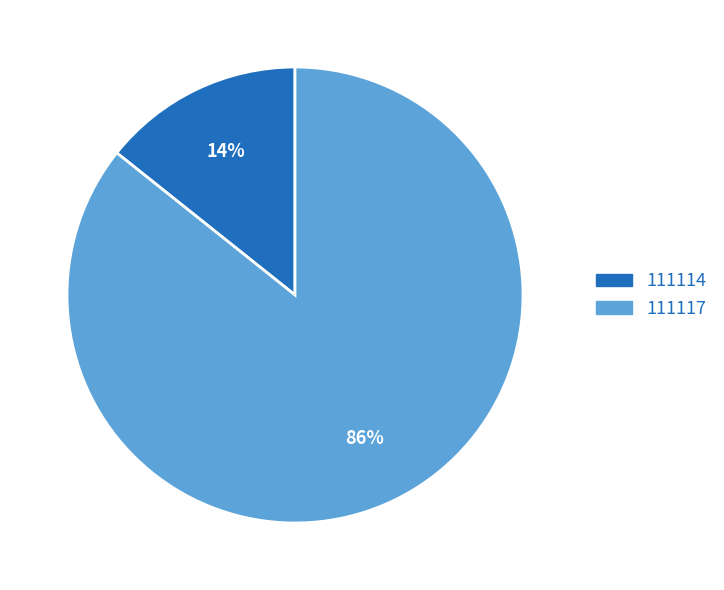

Which category has the smallest portion of the pie?

111114